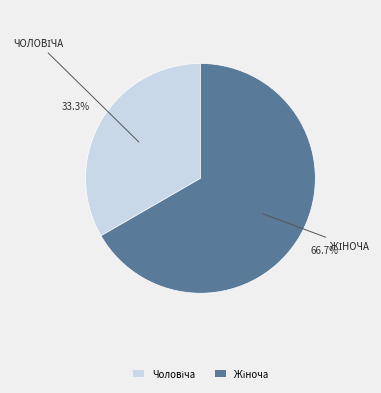

How many segments does this pie chart have?

2